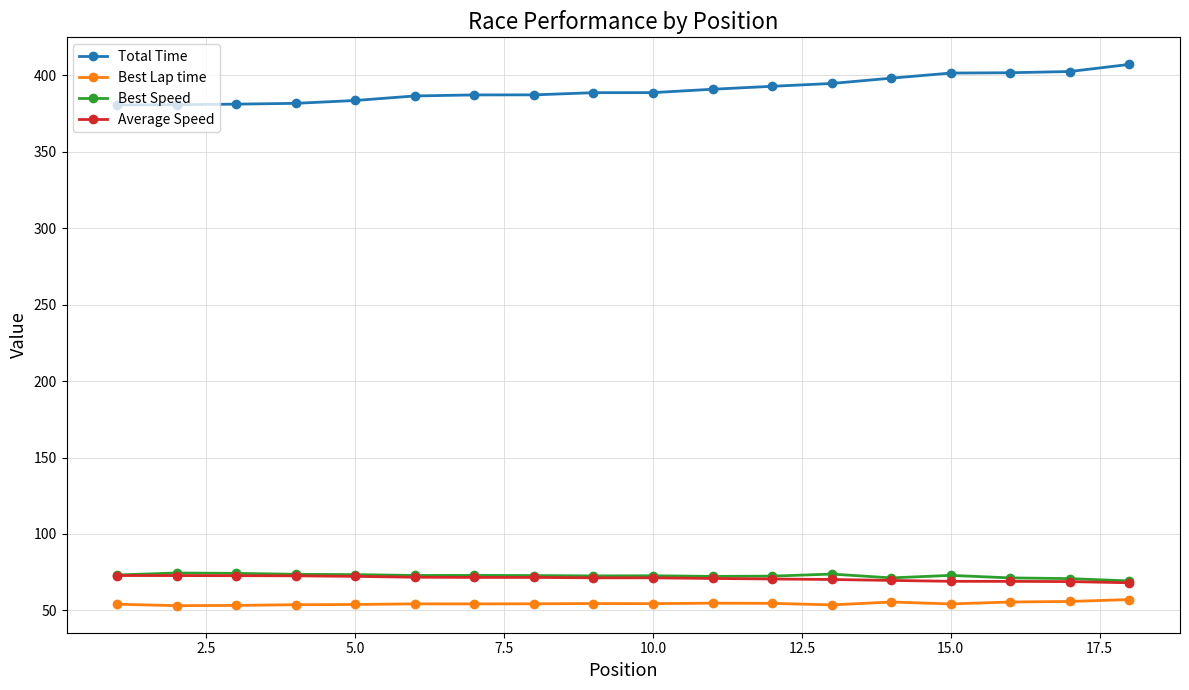

Count the number of data series in this chart.

4